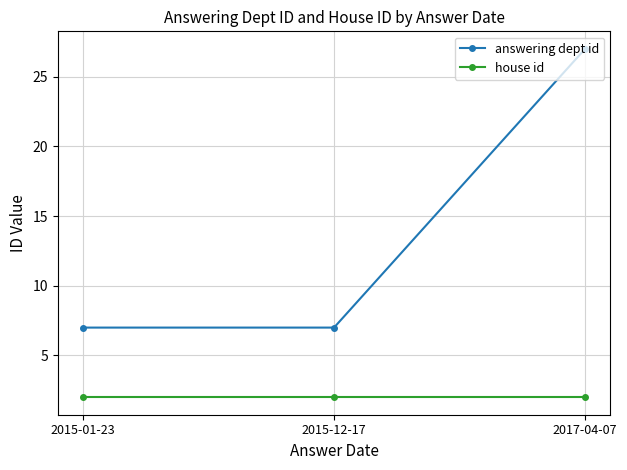

What is the total value across all series at 2017-04-07?

29